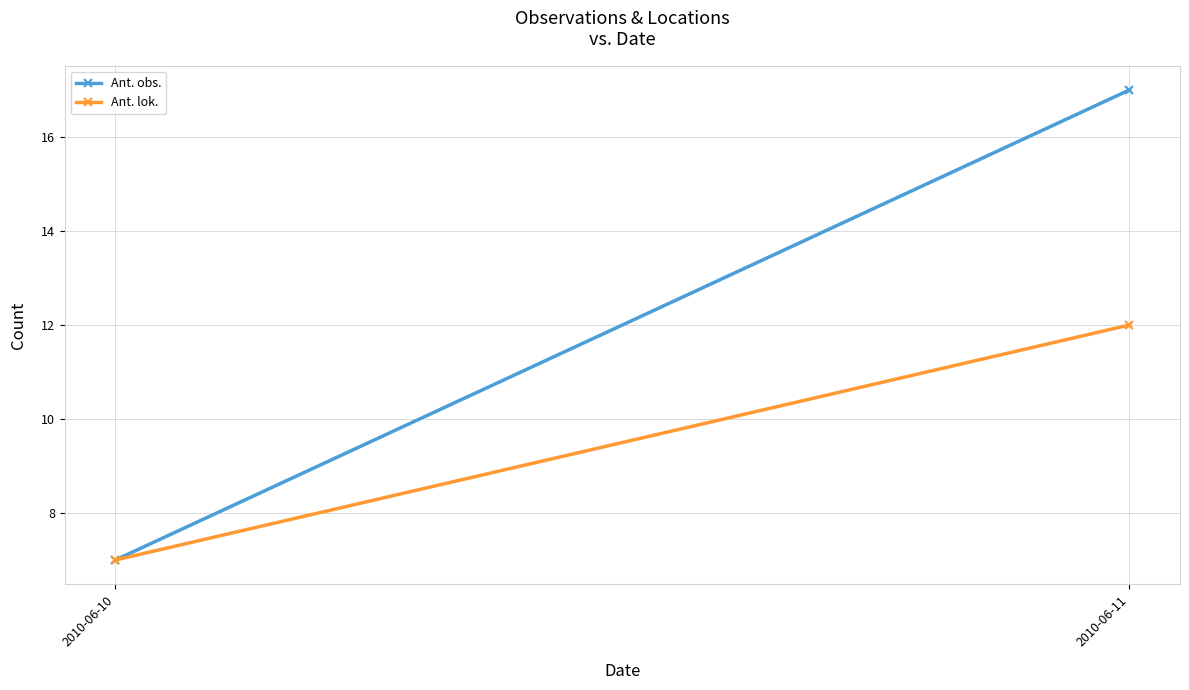

Is the value of Ant. obs. at 2010-06-11 greater than the value of Ant. lok. at 2010-06-10?

Yes